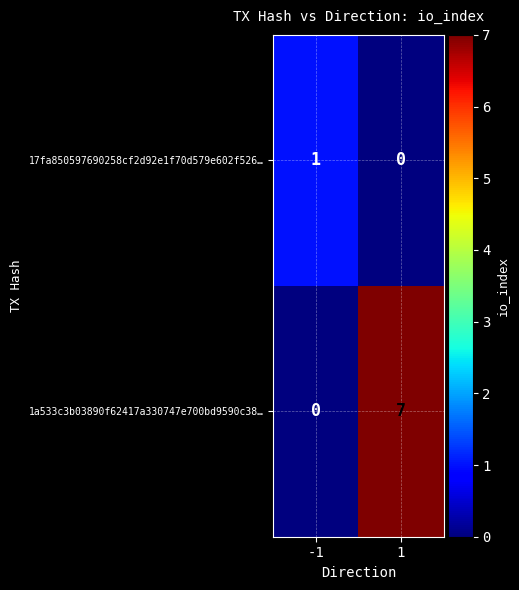

The value of 1a533c3b03890f62417a330747e700bd9590c38… at -1 is -4. True or false?

False